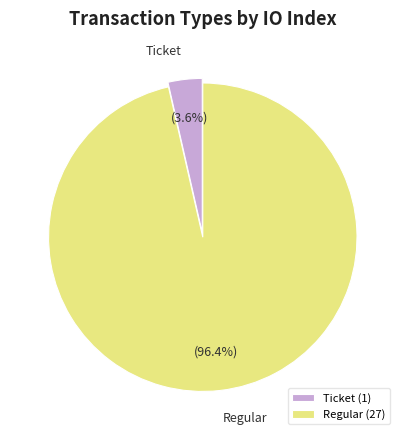

Do Ticket and Regular together represent more than half of the pie?

Yes